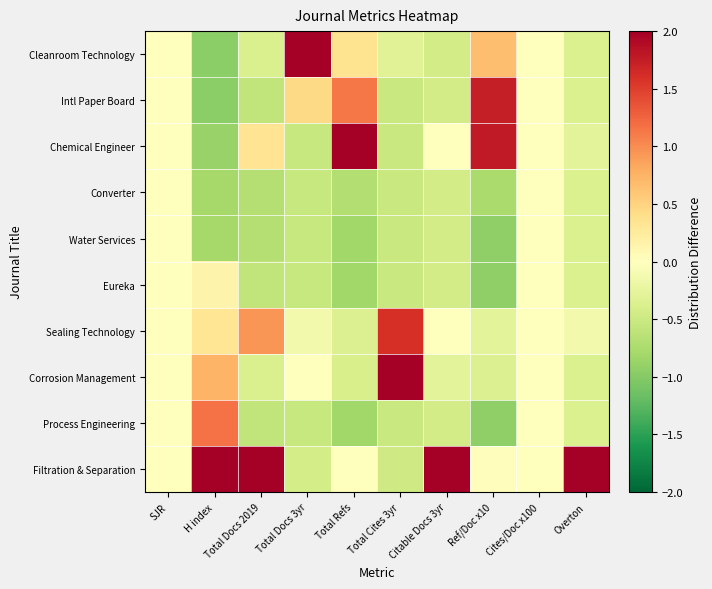

What is the greatest value displayed?

2.0